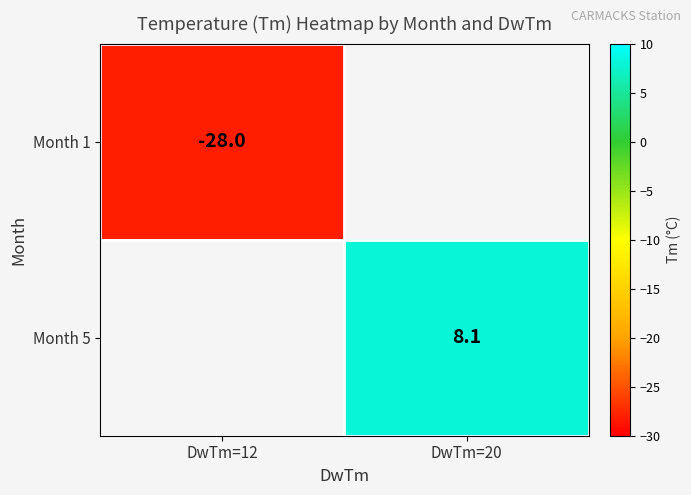

What is the minimum value shown in the chart?

-28.0